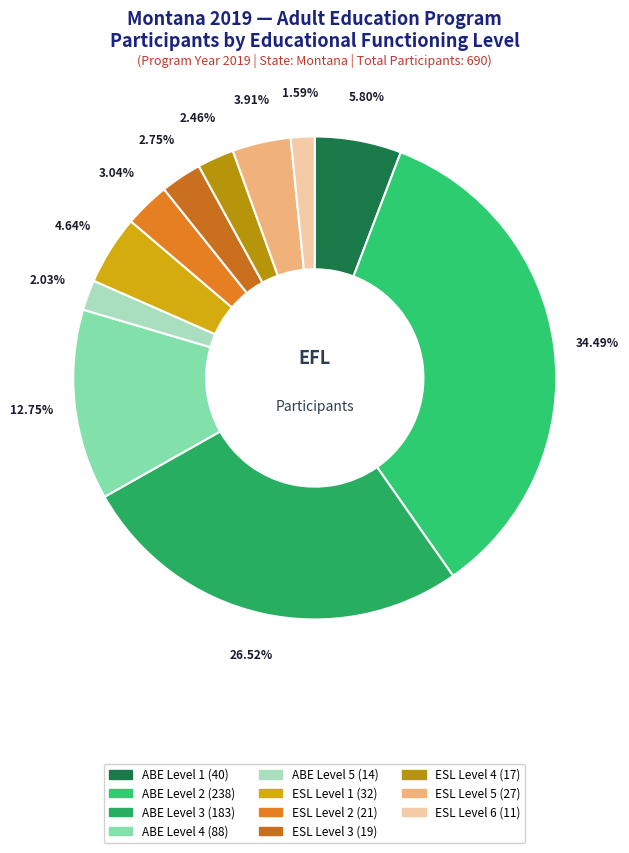

Count the number of slices in the pie.

11